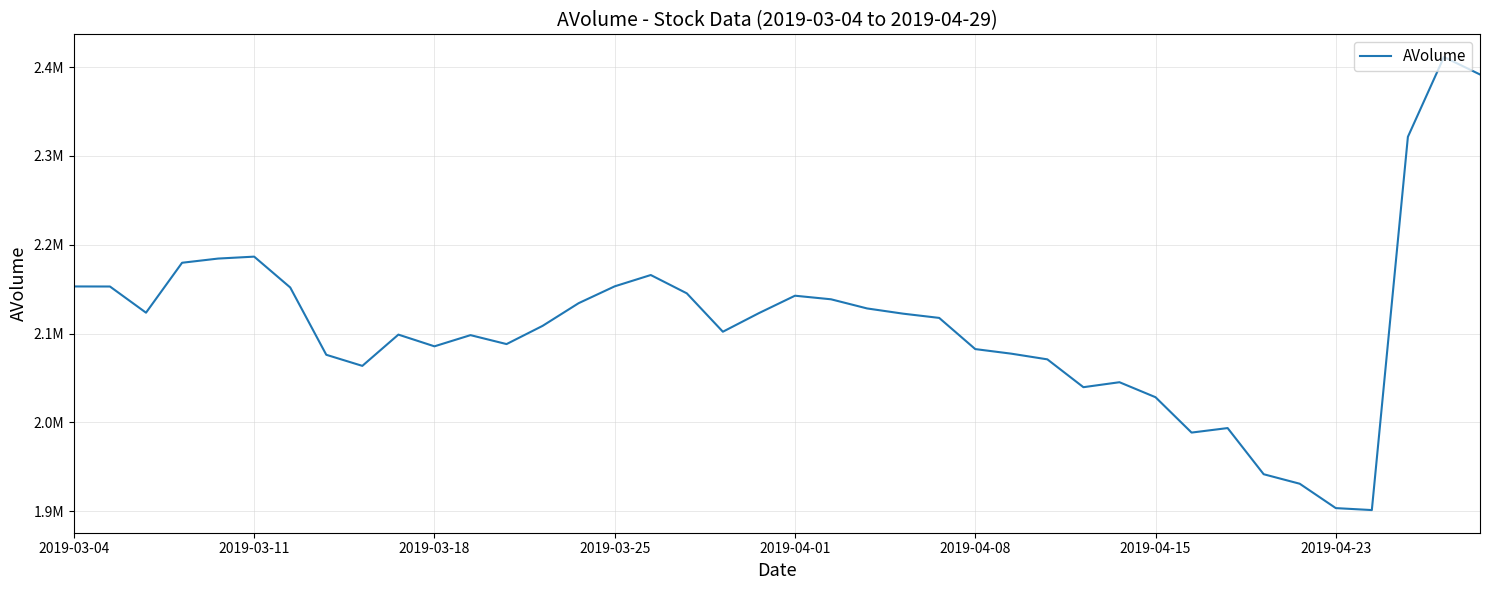

Is this an area chart (filled region under the line)?

No